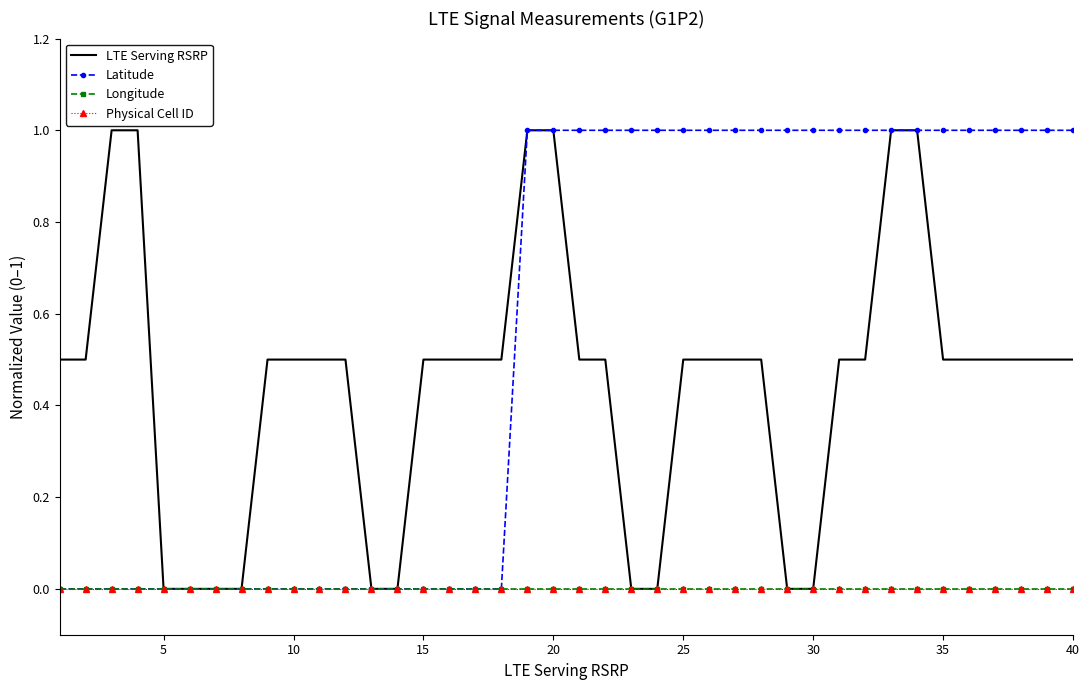

How many LTE Serving RSRP values are between 0 and 1?

40